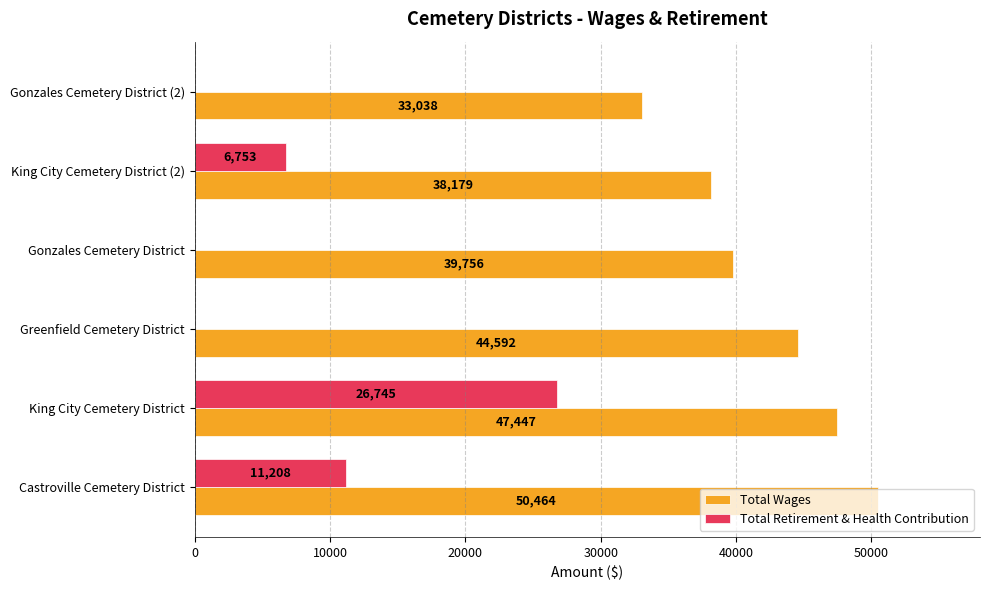

What is the total value across all series at Gonzales Cemetery District?

39756